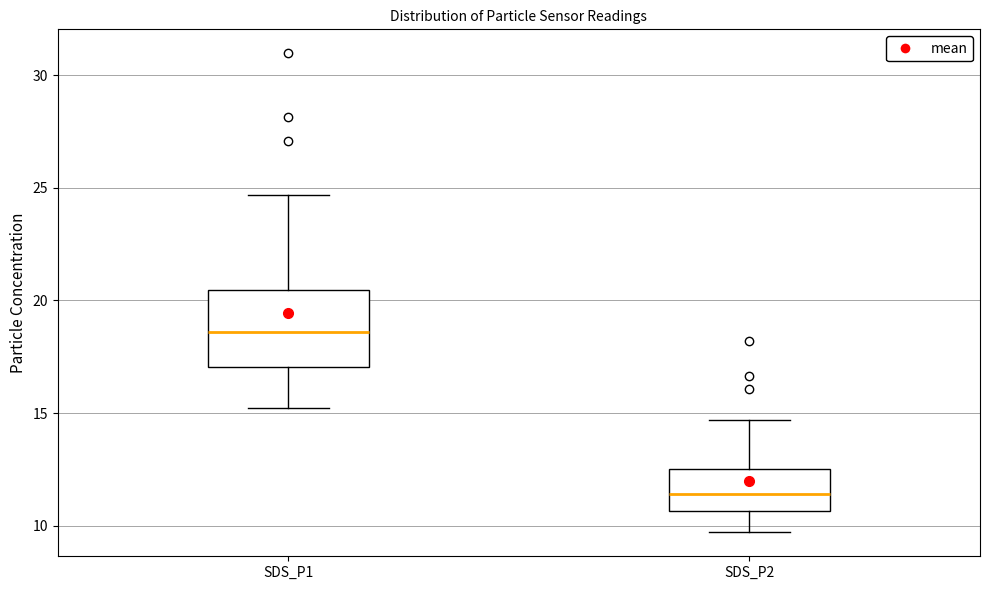

Which box has the lowest median line?

SDS_P2